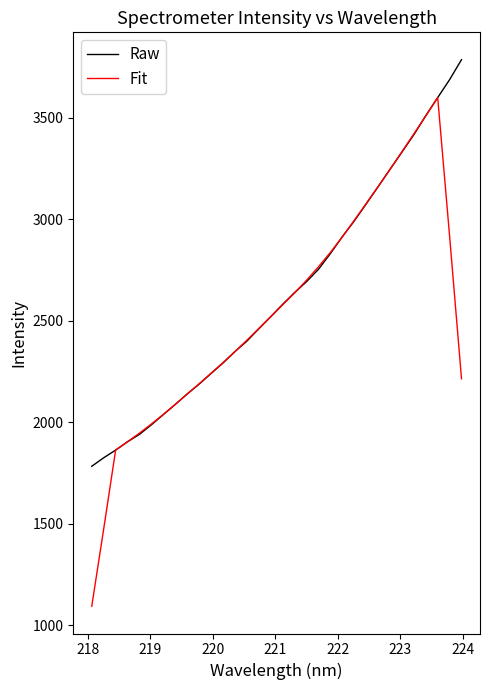

Which series has the largest range (max minus min)?

Fit